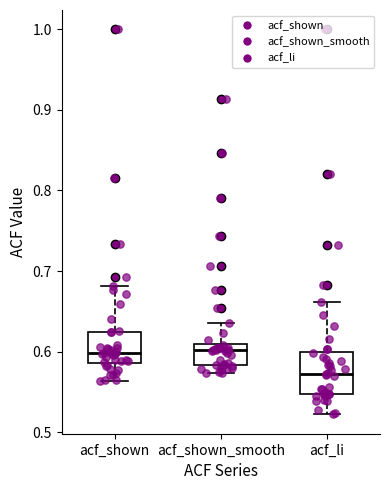

Reading left to right, transcribe this box plot: for each box, give where its median line is, the range the box spans, and where its two whiskers end, as read against the y-axis. The values are not printed on the chart, so give them approximately, as read against the axis.

acf_shown: median 0.60, box 0.59 to 0.62, whiskers 0.56 to 0.68
acf_shown_smooth: median 0.60, box 0.58 to 0.61, whiskers 0.57 to 0.64
acf_li: median 0.57, box 0.55 to 0.60, whiskers 0.52 to 0.66